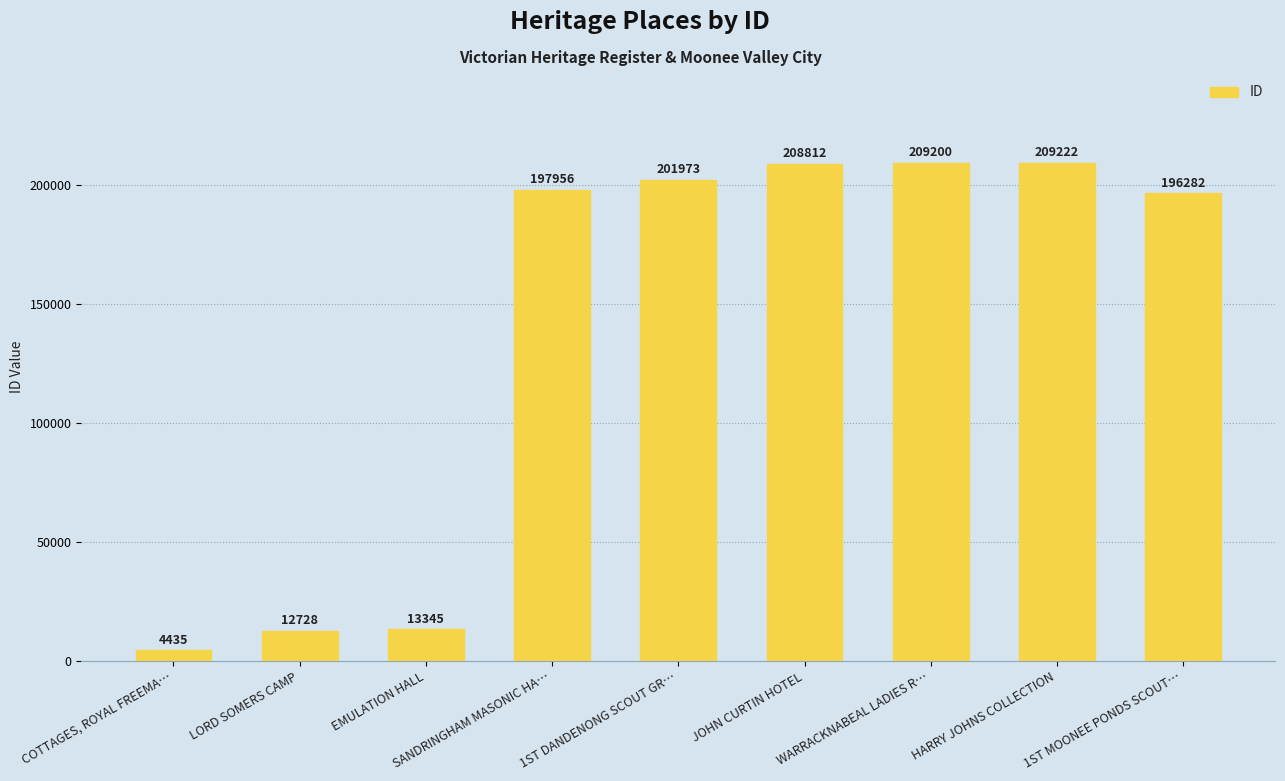

Read the value at COTTAGES, ROYAL FREEMA…, to the nearest 100.

4400